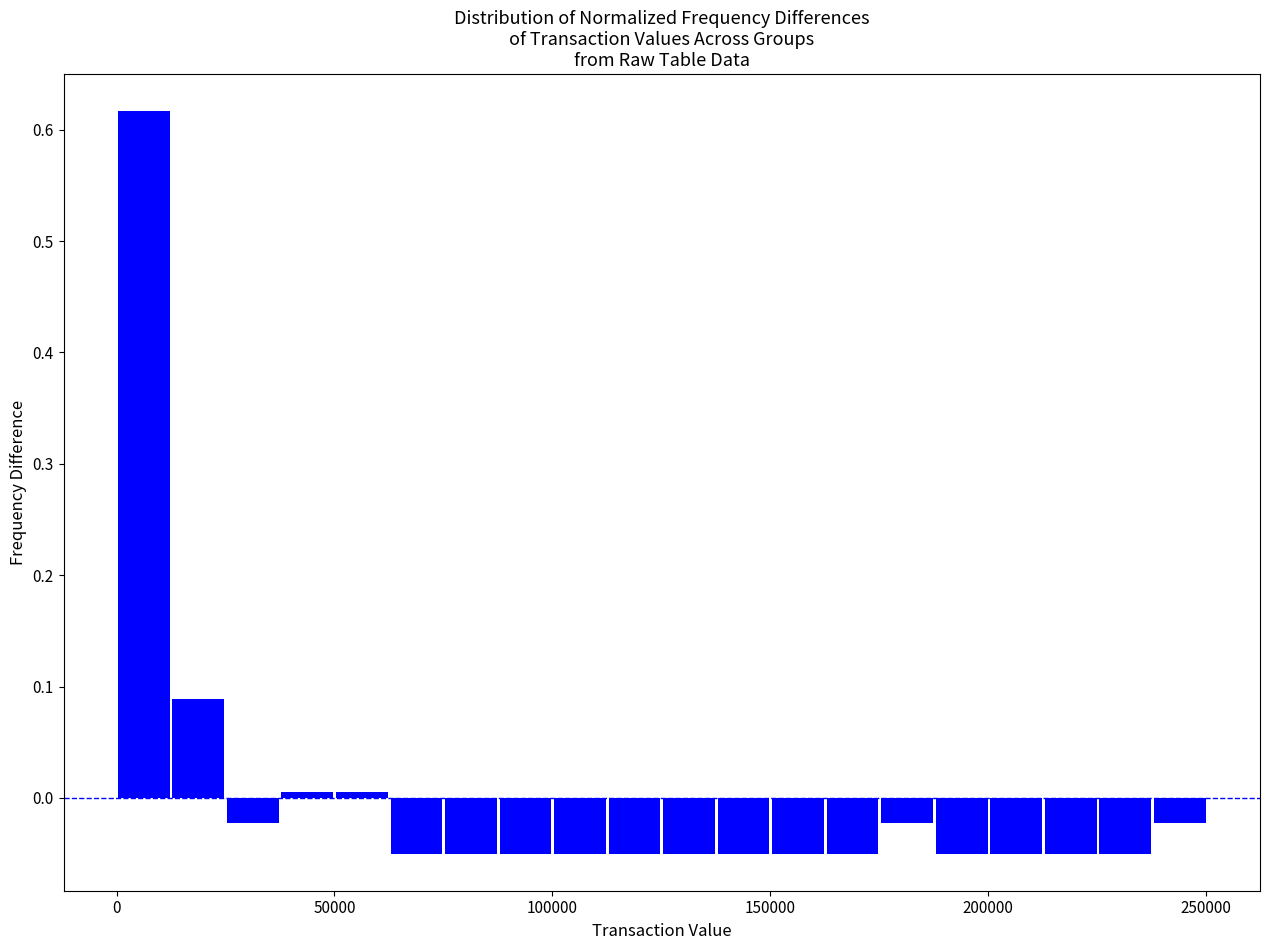

Around what value on the x-axis is the tallest bar? Give the approximate position of its centre, as read against the axis.

5000